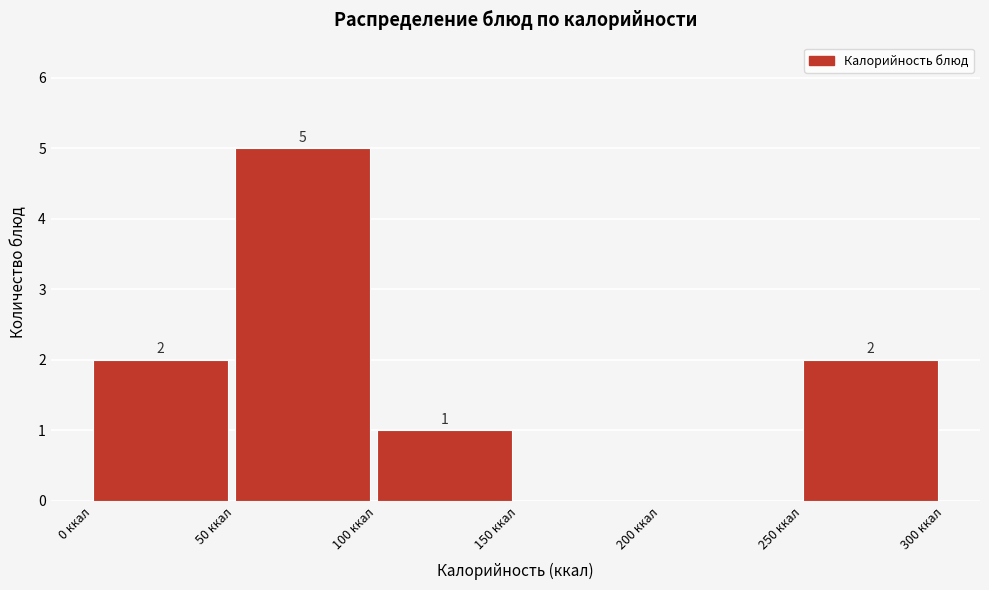

Which range on the x-axis has the tallest bar?

50 to 100